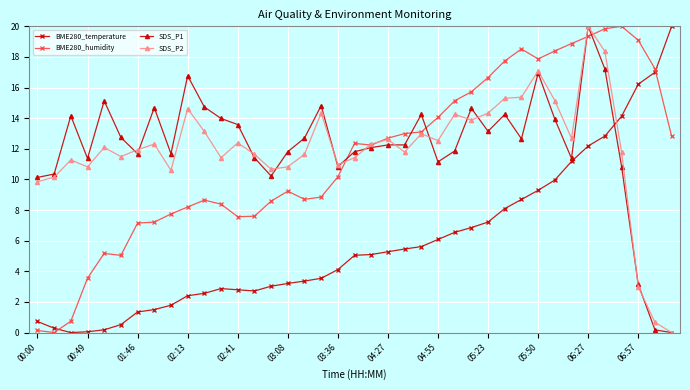

What is the highest value of the BME280_humidity series?

20.0